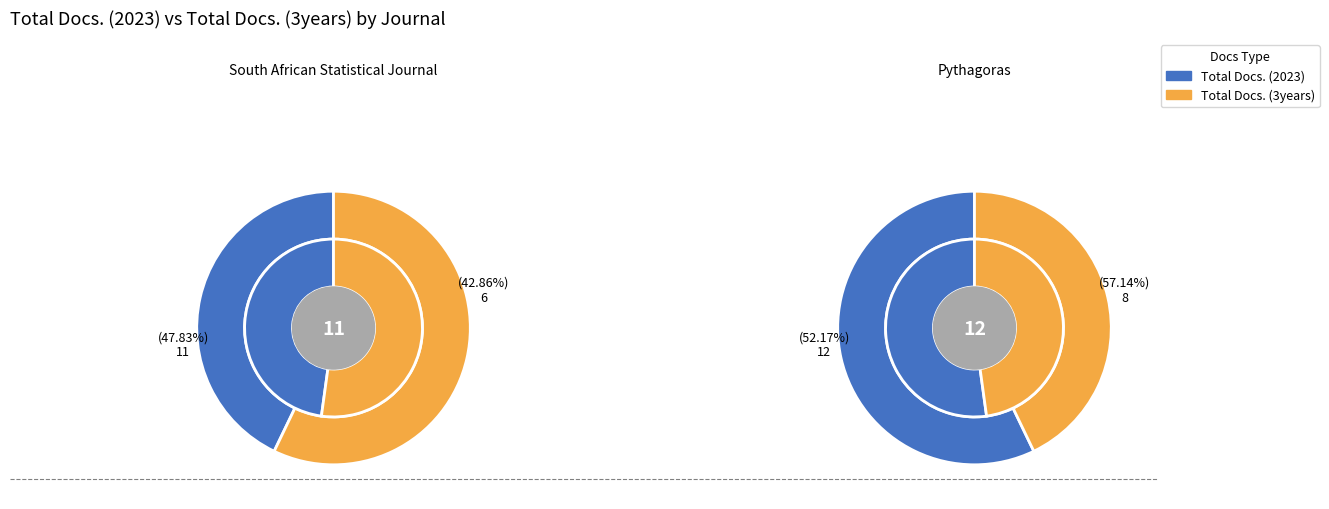

Is there any slice that represents more than half of the pie?

Yes